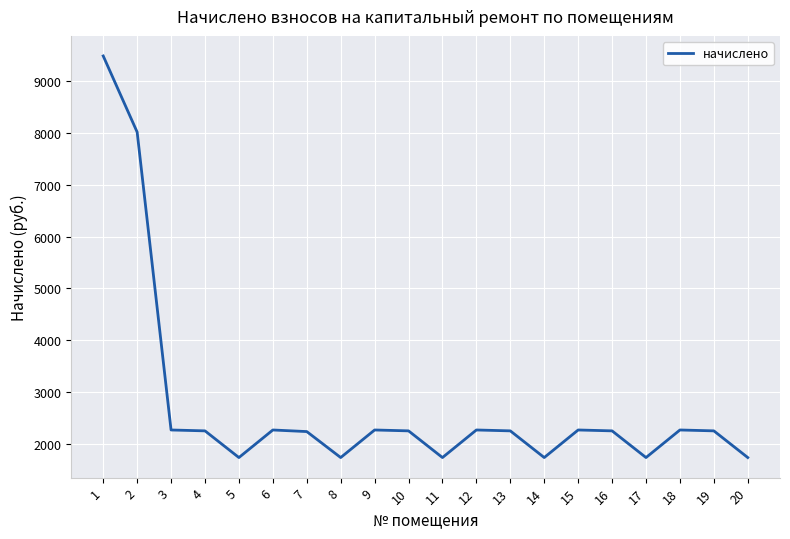

How many categories are shown in the chart?

20